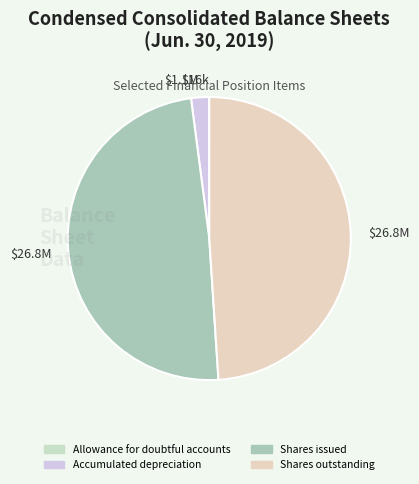

Count the number of slices in the pie.

4